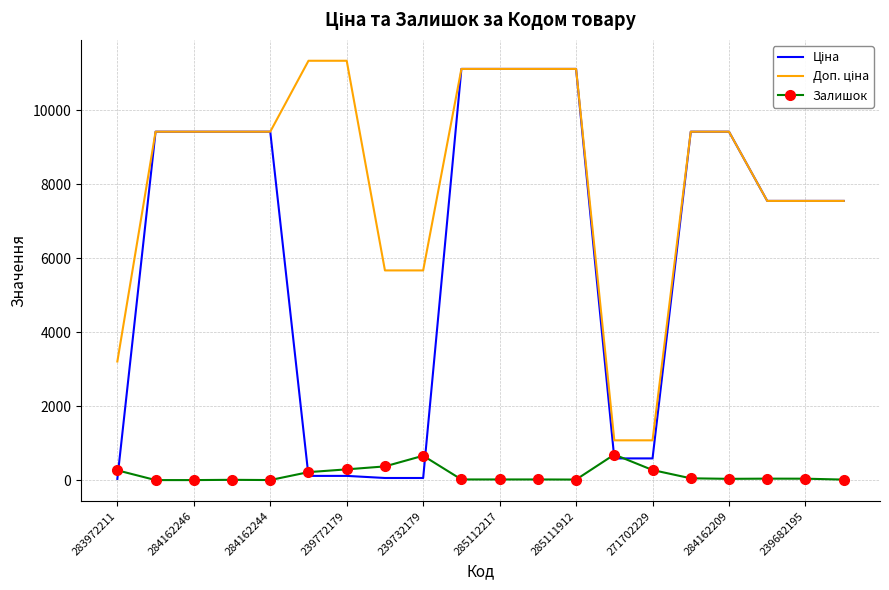

What is the maximum value shown in the chart?

11334.0